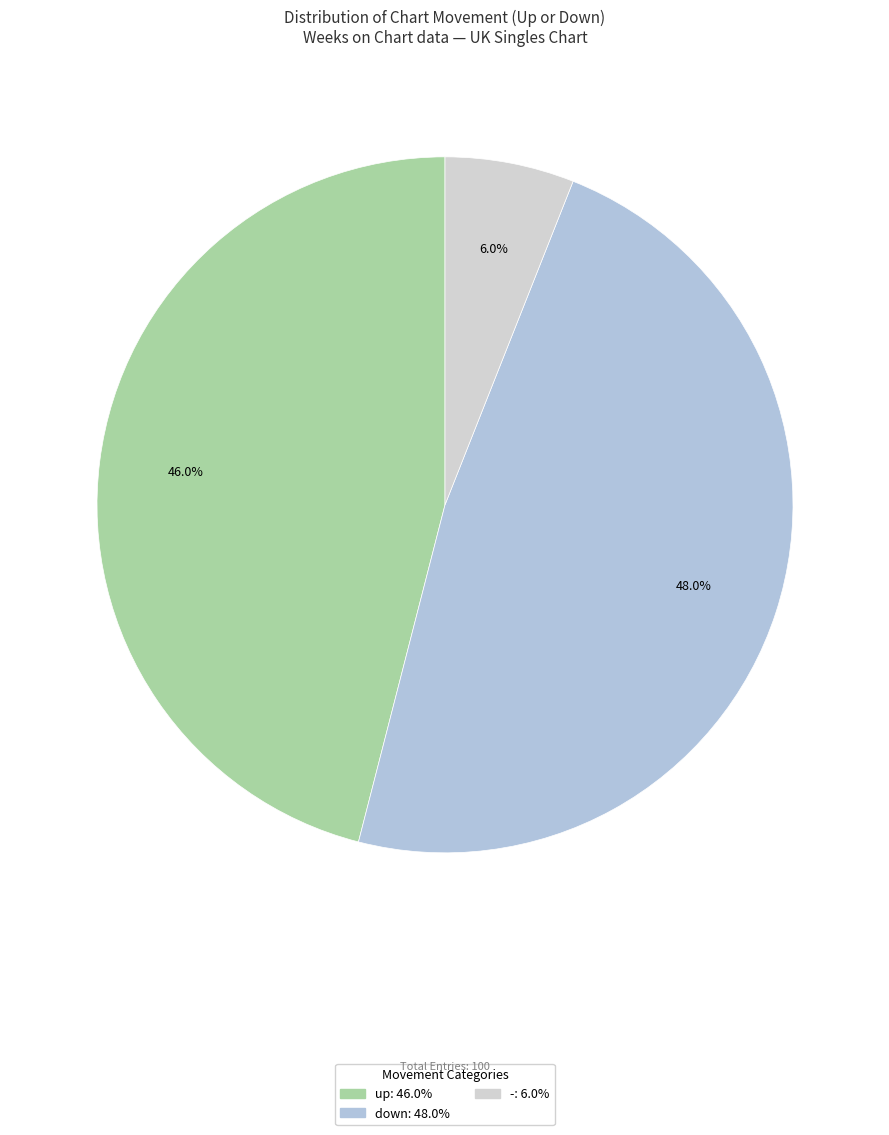

To the nearest percent, what portion does - represent?

6%